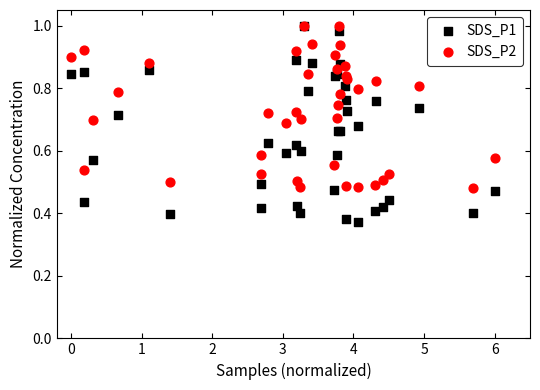

What are all the series names shown in the legend?

SDS_P1, SDS_P2